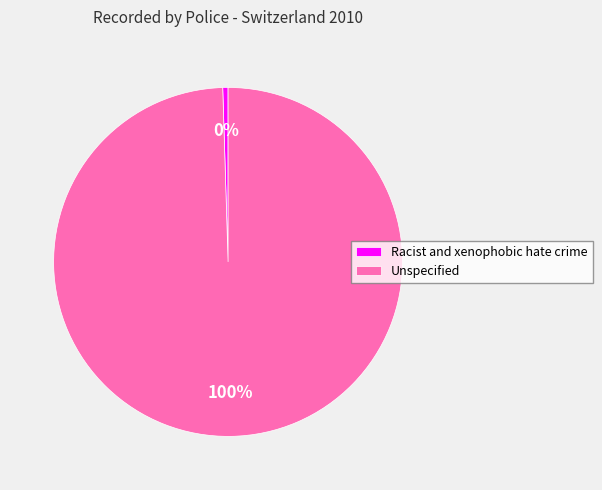

Rank the categories by value from highest to lowest.

Unspecified, Racist and xenophobic hate crime